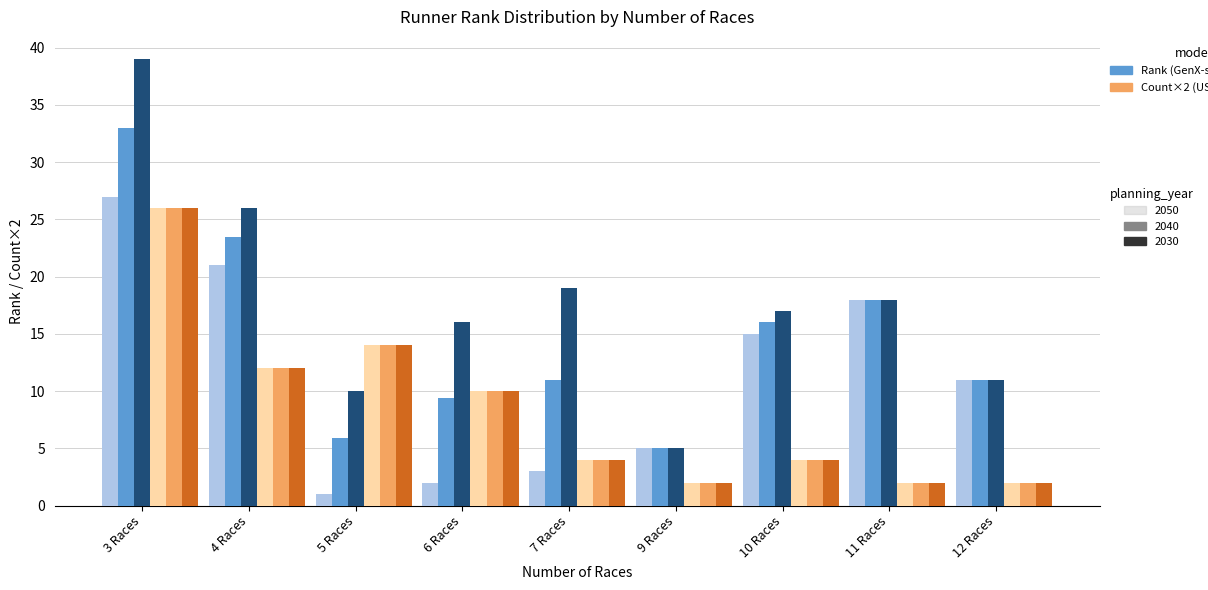

What is the difference between the highest and lowest values at 4 Races?

14.0